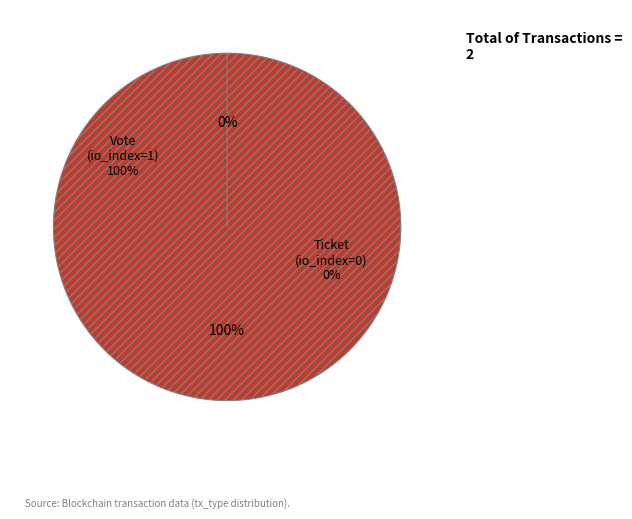

Which slice represents more than half of the pie?

Vote